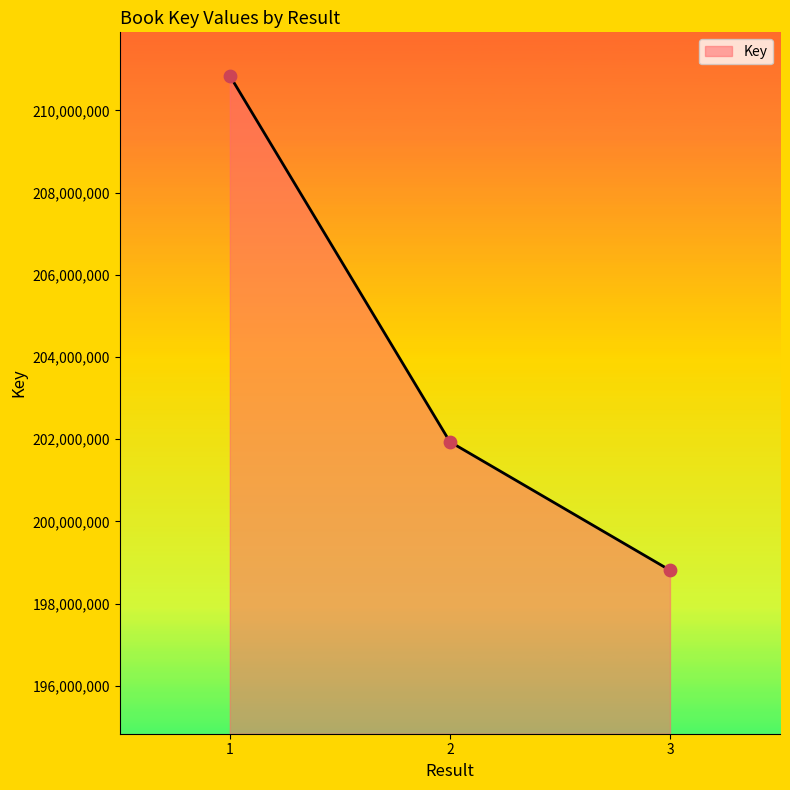

Between 1 and 2, which is larger?

1